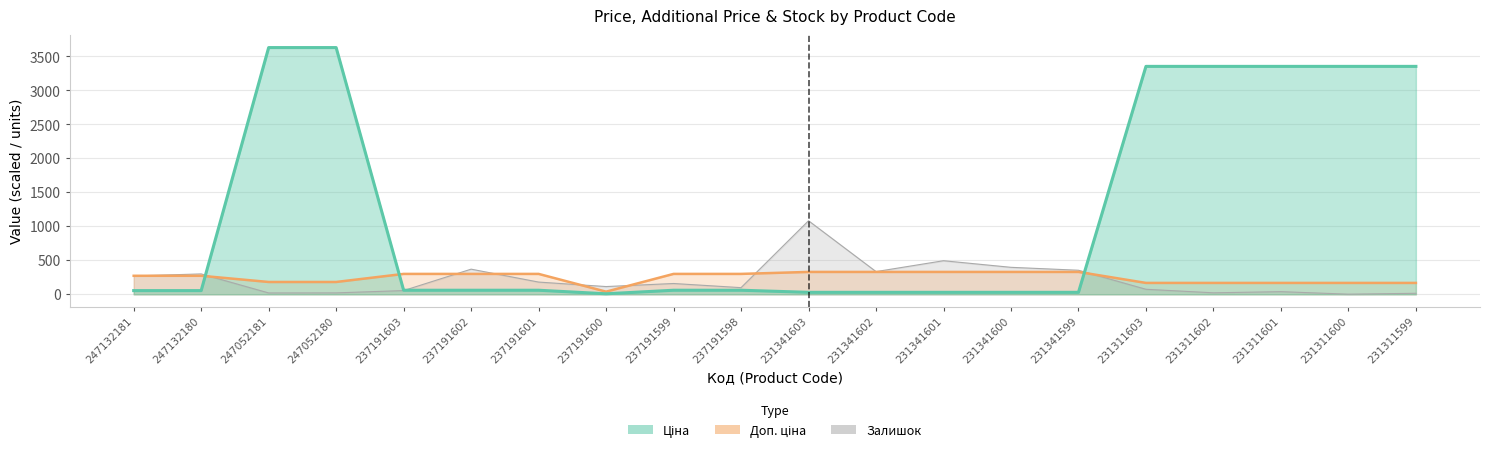

What is the sum of all Доп. ціна values?

4932.9